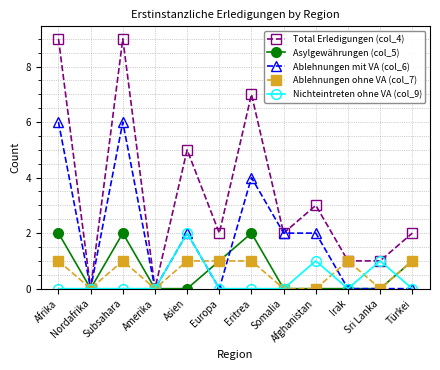

At which category does Ablehnungen mit VA (col_6) reach its first local valley?

Nordafrika